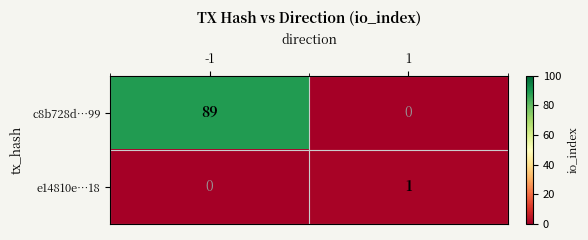

What is the difference between the highest and lowest values at -1?

89